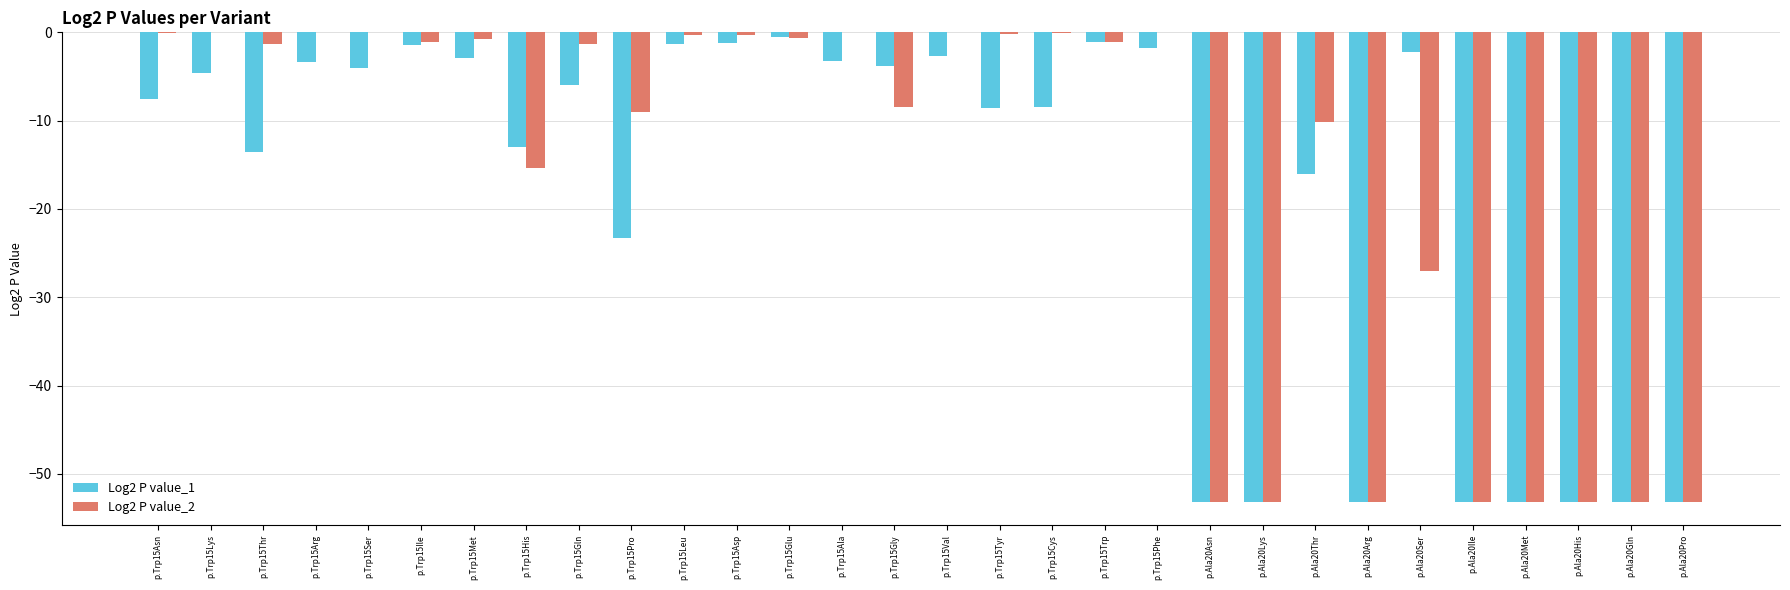

What are all the series names shown in the legend?

Log2 P value_1, Log2 P value_2